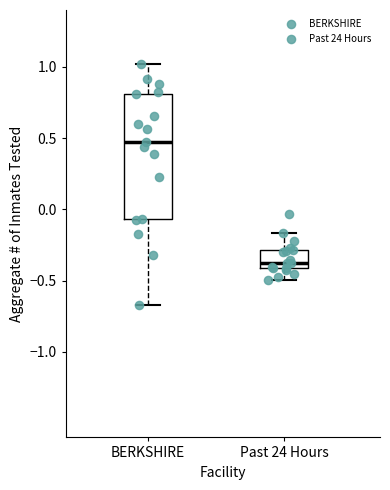

Where does the upper whisker of the box for BERKSHIRE end on the y-axis? The values are not printed on the chart, so give them approximately, as read against the axis.

1.00